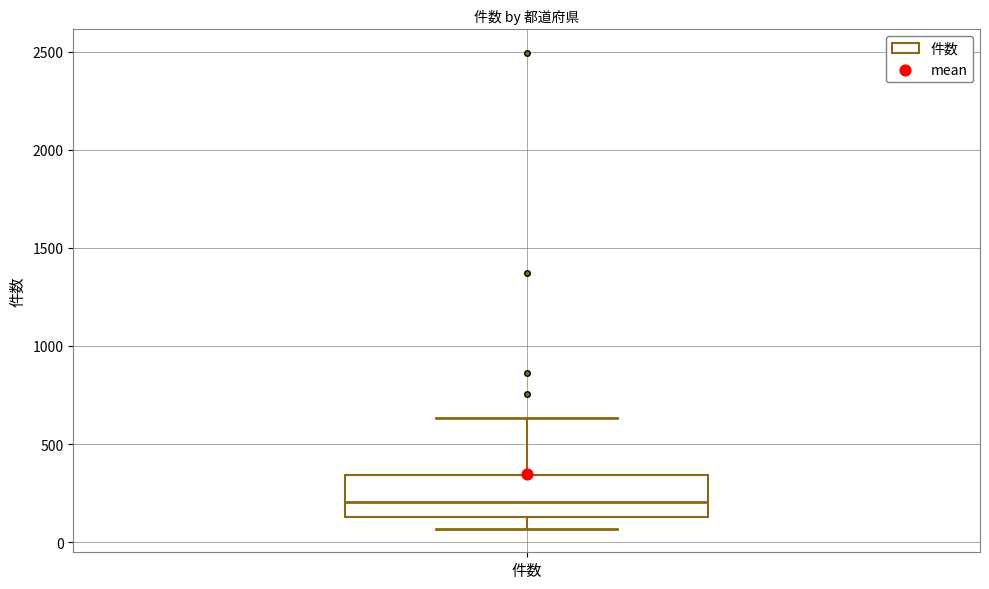

Where is the upper edge of the box for 件数 on the y-axis? The values are not printed on the chart, so give them approximately, as read against the axis.

350